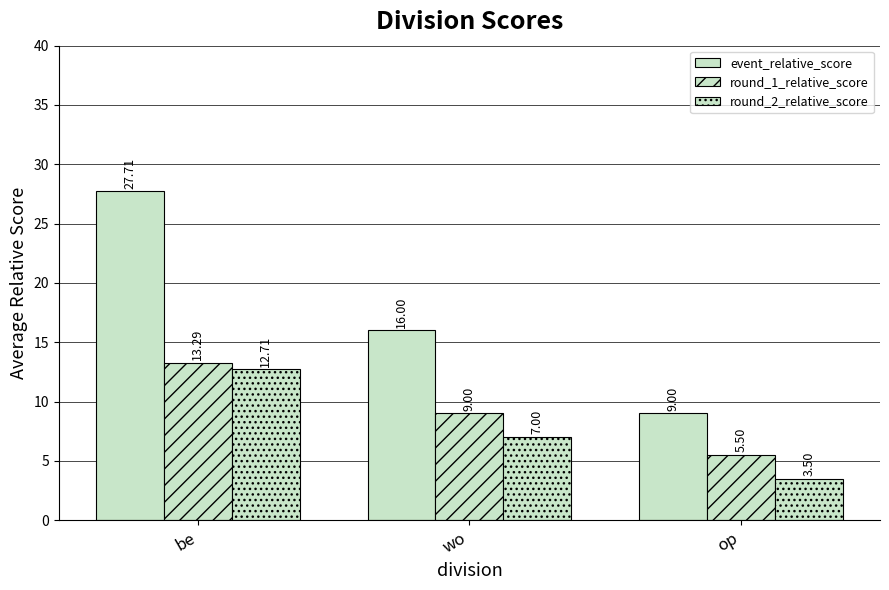

What is the difference between the event_relative_score values at op and be?

18.7